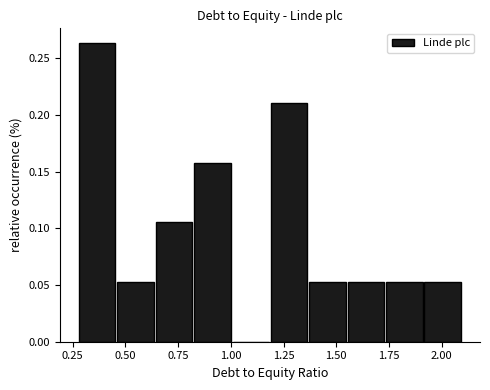

Around what value on the x-axis is the tallest bar? Give the approximate position of its centre, as read against the axis.

0.35